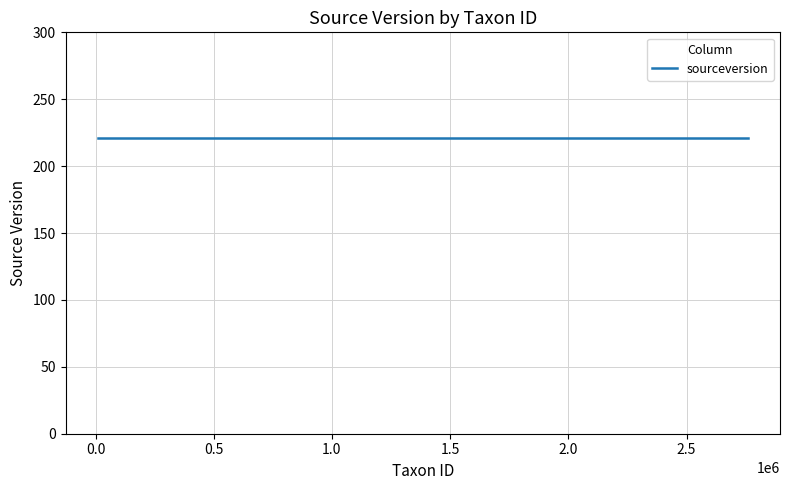

Reading right to left, extract all data points from this chart.

taxonid: 130309	130308	130310	129951	108098	10519	651580	28285	10522	10515	10533	47901	67603	46916	2039267	2170000	507488	1123958	10537	10514	10512	943083	129950	129953	130499	111167	10510	2729647	1788436	1986506	1986505	1788435	1788434	1788433	1788432	2015376	740971	2758098	696069	1298385
sourceversion: 221	221	221	221	221	221	221	221	221	221	221	221	221	221	221	221	221	221	221	221	221	221	221	221	221	221	221	221	221	221	221	221	221	221	221	221	221	221	221	221